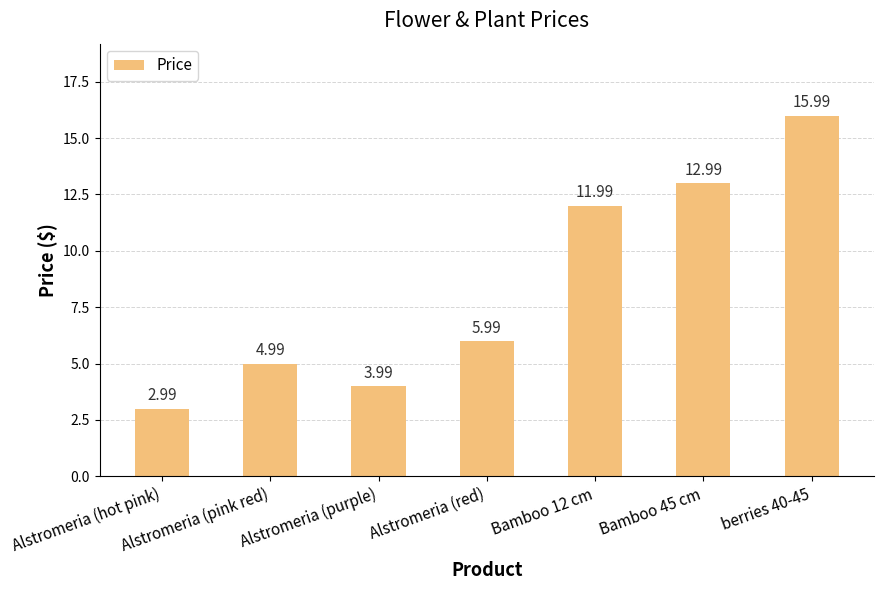

How many data points are less than 5?

3